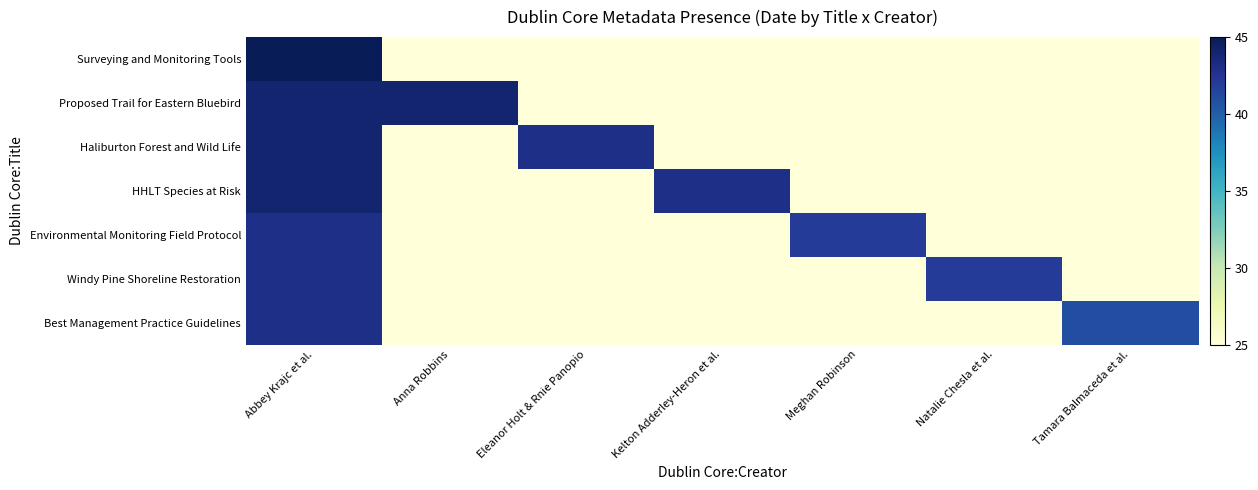

How many series are shown in this chart?

7